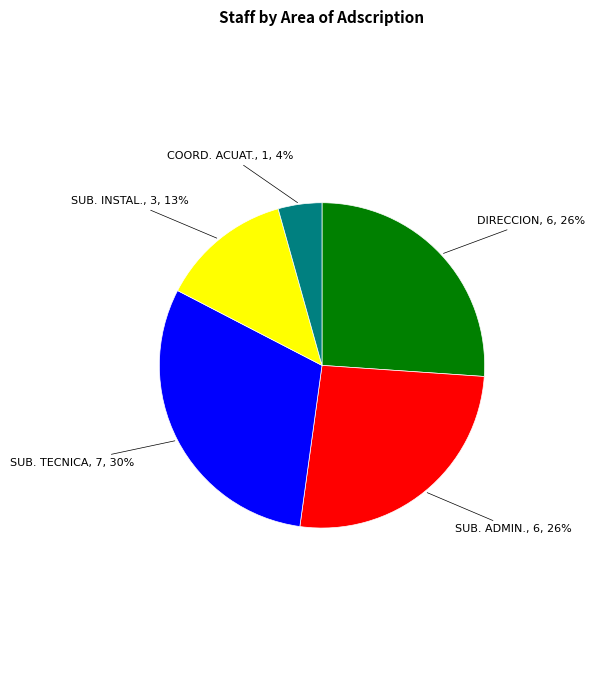

Count the number of slices in the pie.

5